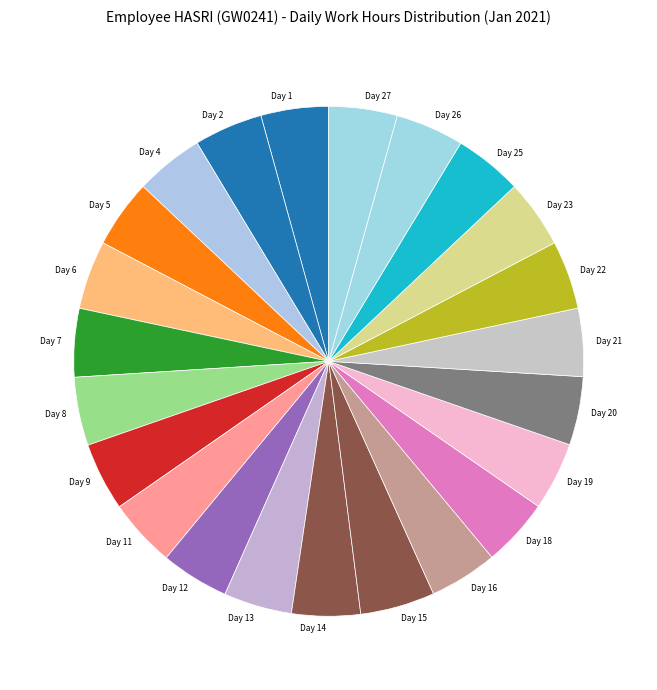

How many slices are in this pie chart?

23